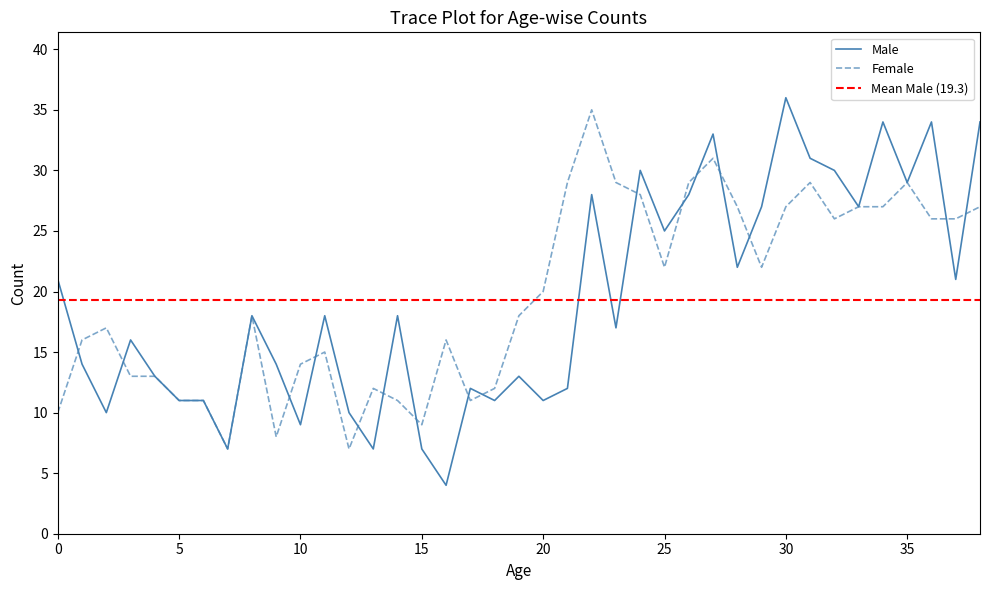

Which series has the largest total across all categories?

Female